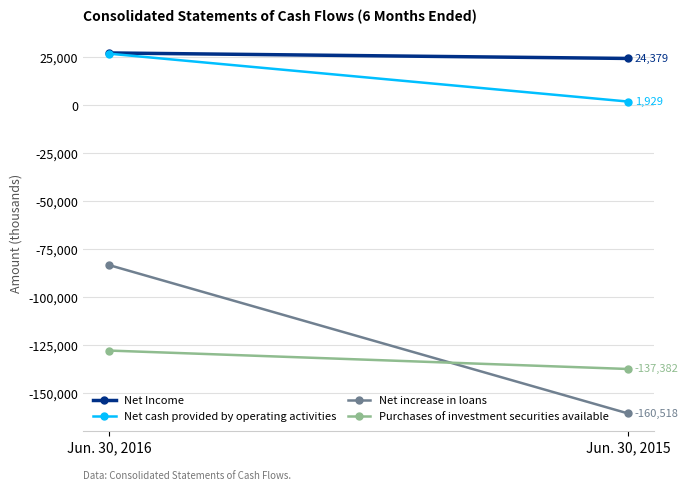

What are all the series names shown in the legend?

Net Income, Net cash provided by operating activities, Net increase in loans, Purchases of investment securities available